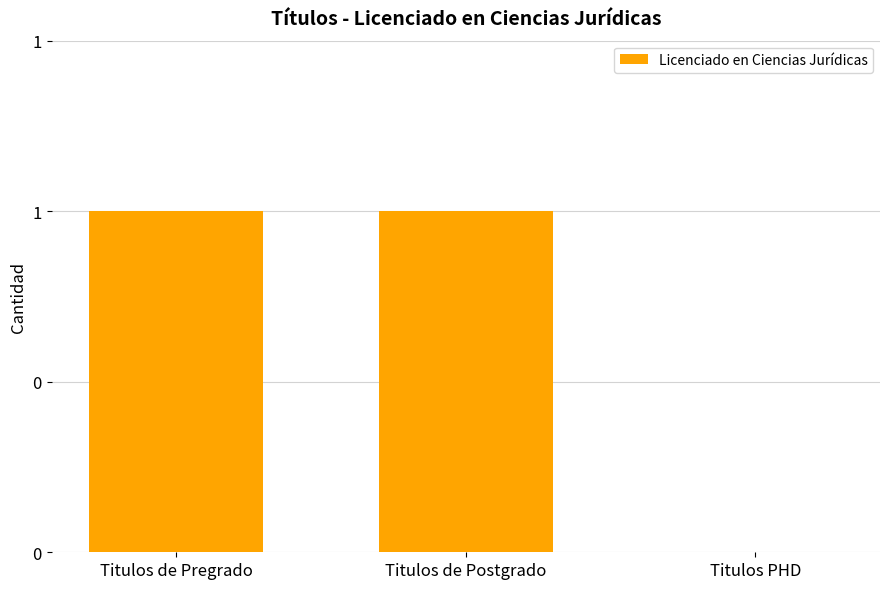

What is the change in value from Titulos de Postgrado to Titulos PHD?

-1